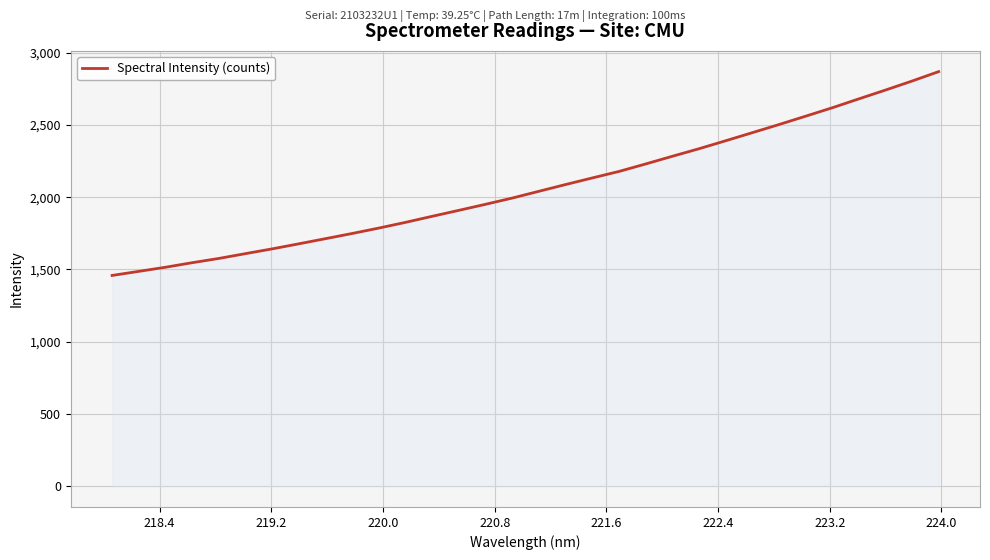

What is the difference between the maximum and minimum values?

1410.3